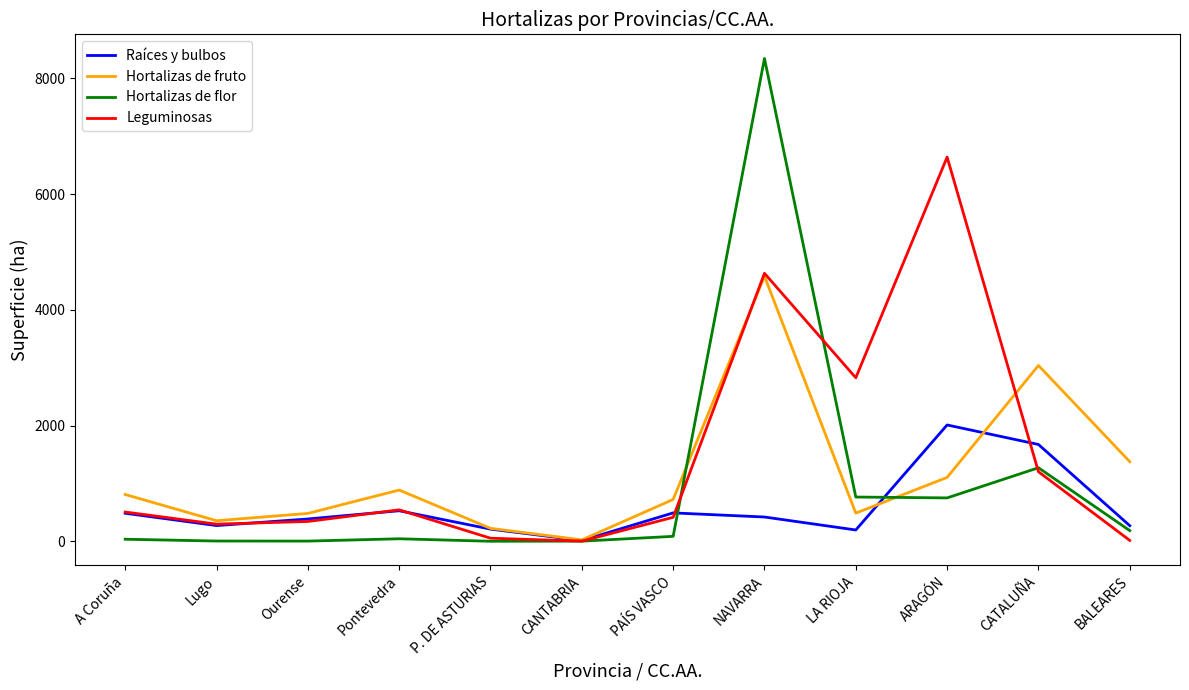

True or false: Leguminosas and Hortalizas de flor cross at least once.

True